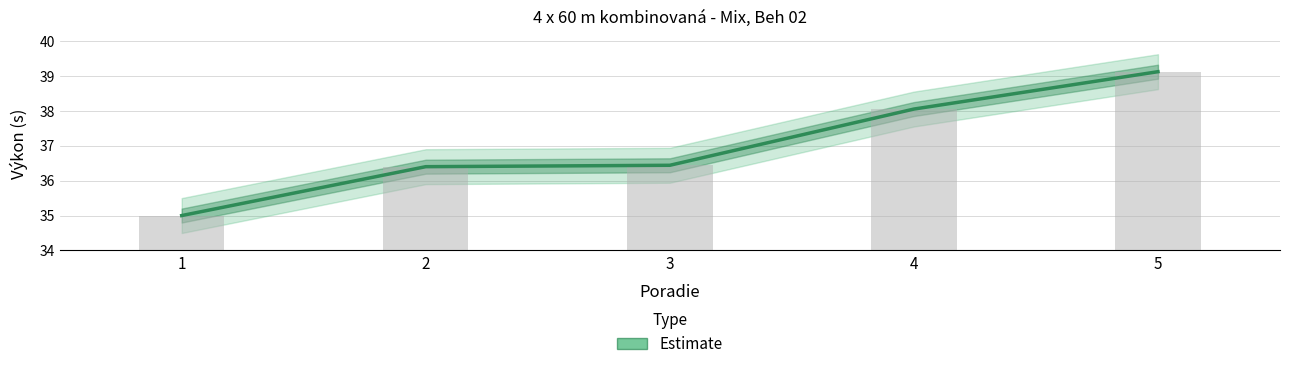

List the labels in order of value, smallest first.

1, 2, 3, 4, 5